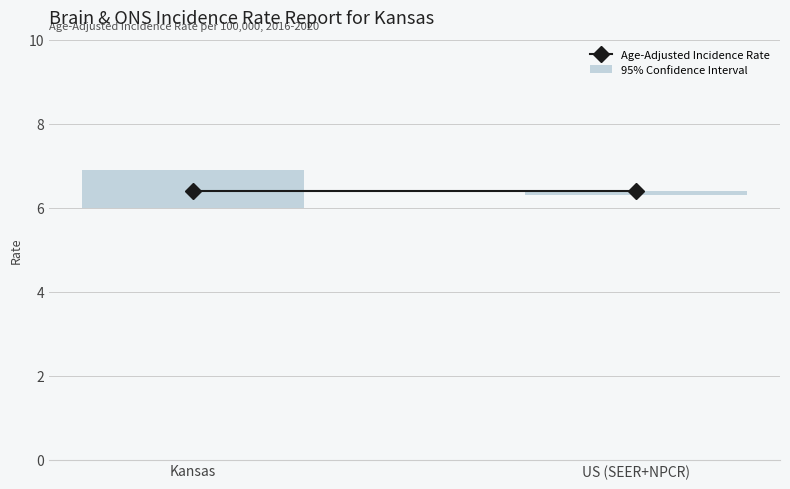

List the series in order of their overall mean, highest first.

Age-Adjusted Incidence Rate, 95% Confidence Interval